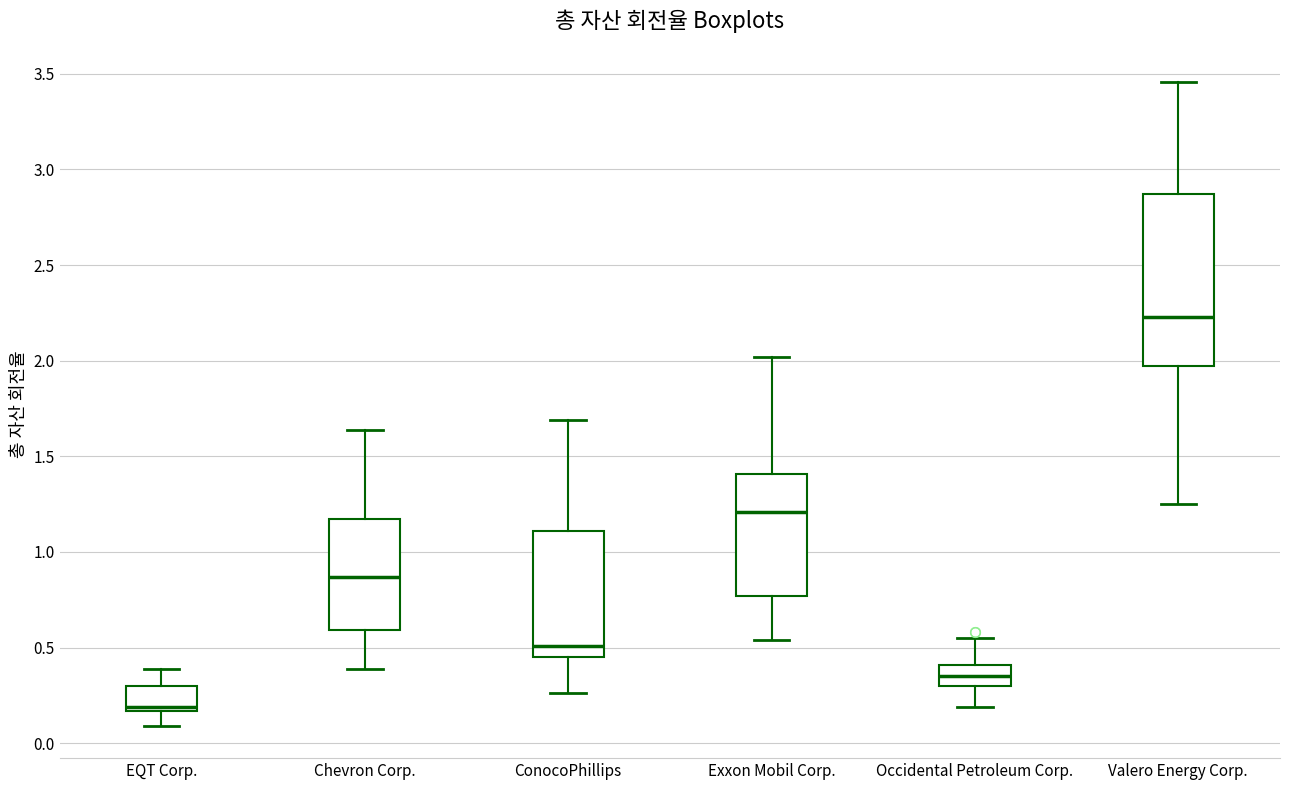

Which box is the tallest, from its lower edge to its upper edge?

Valero Energy Corp.